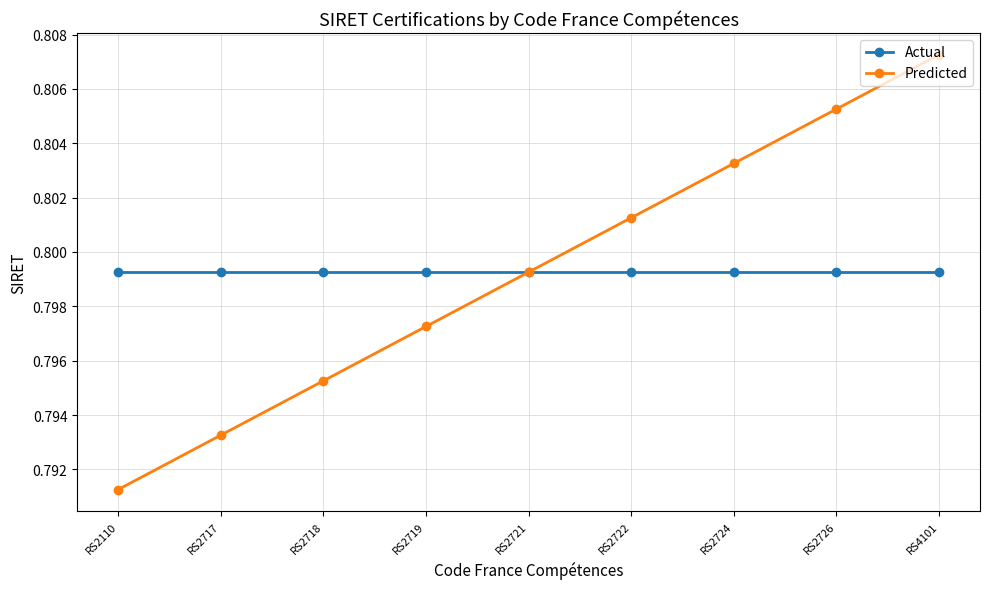

True or false: Predicted has a value of 0.3 at RS2722.

False